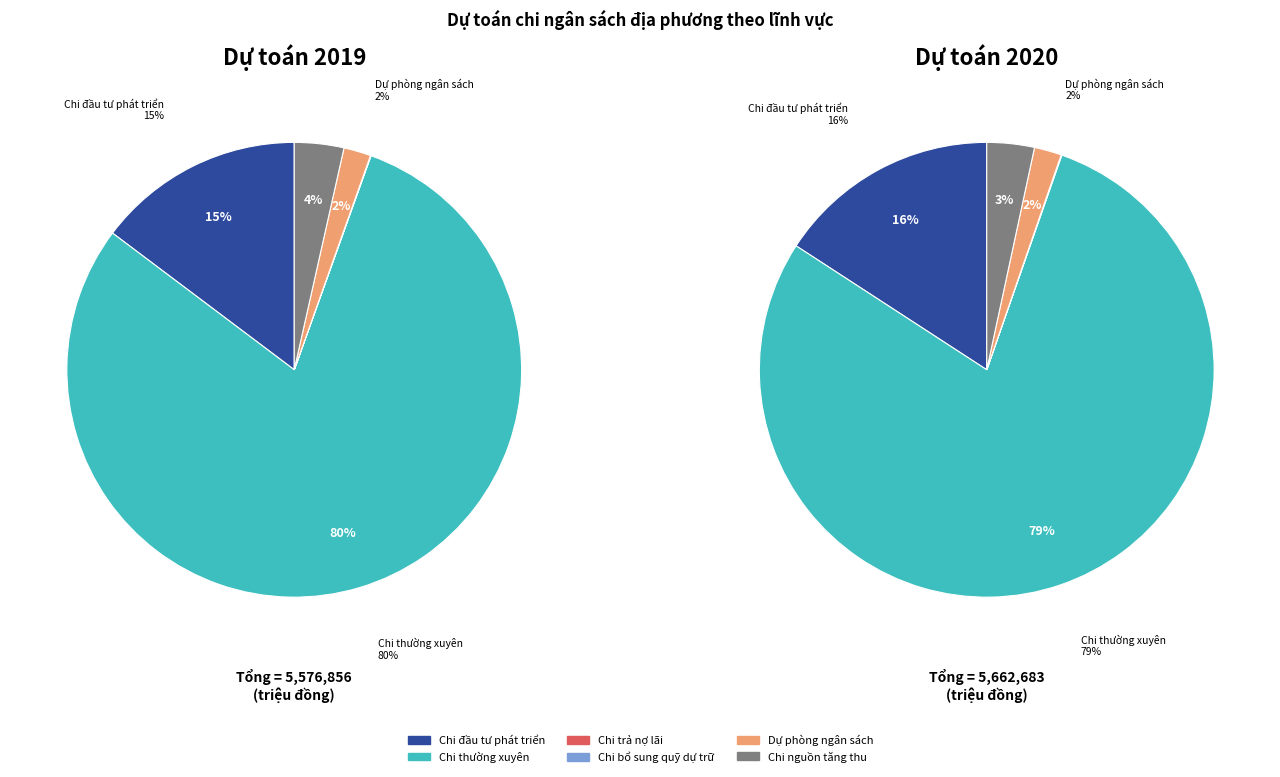

Is 3 the majority of the pie?

No